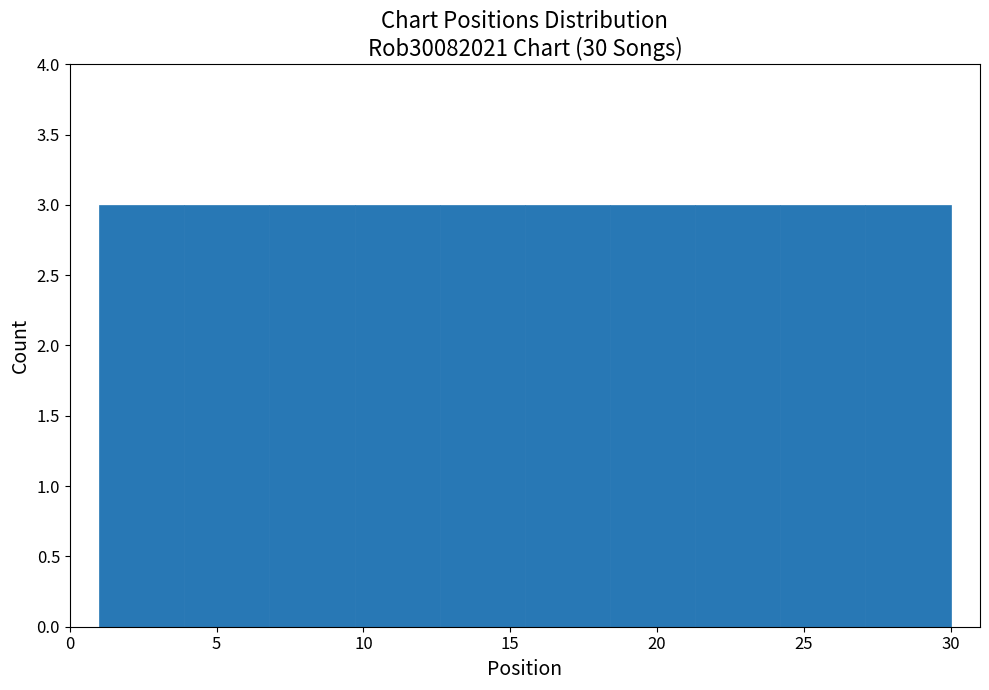

Reading left to right, list every bar in this chart as the range it spans on the x-axis followed by its height. Neither the bar edges nor the heights are printed on the chart, so give them approximately, as read against the axes.

1.0 to 3.9: 3
3.9 to 6.8: 3
6.8 to 9.7: 3
9.7 to 12.6: 3
12.6 to 15.5: 3
15.5 to 18.4: 3
18.4 to 21.3: 3
21.3 to 24.2: 3
24.2 to 27.1: 3
27.1 to 30.0: 3